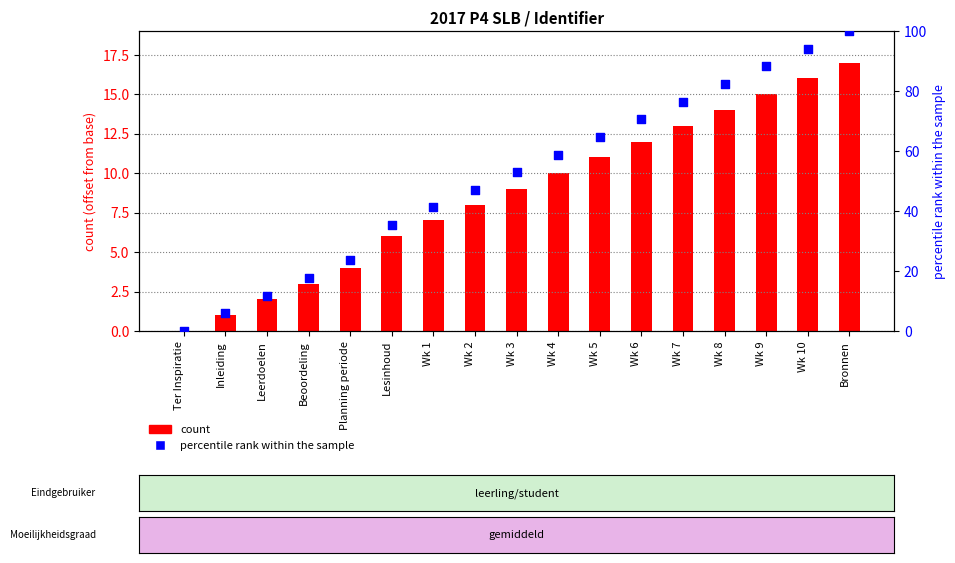

Is the value of percentile rank within the sample at Wk 2 greater than the value of count at Inleiding?

Yes